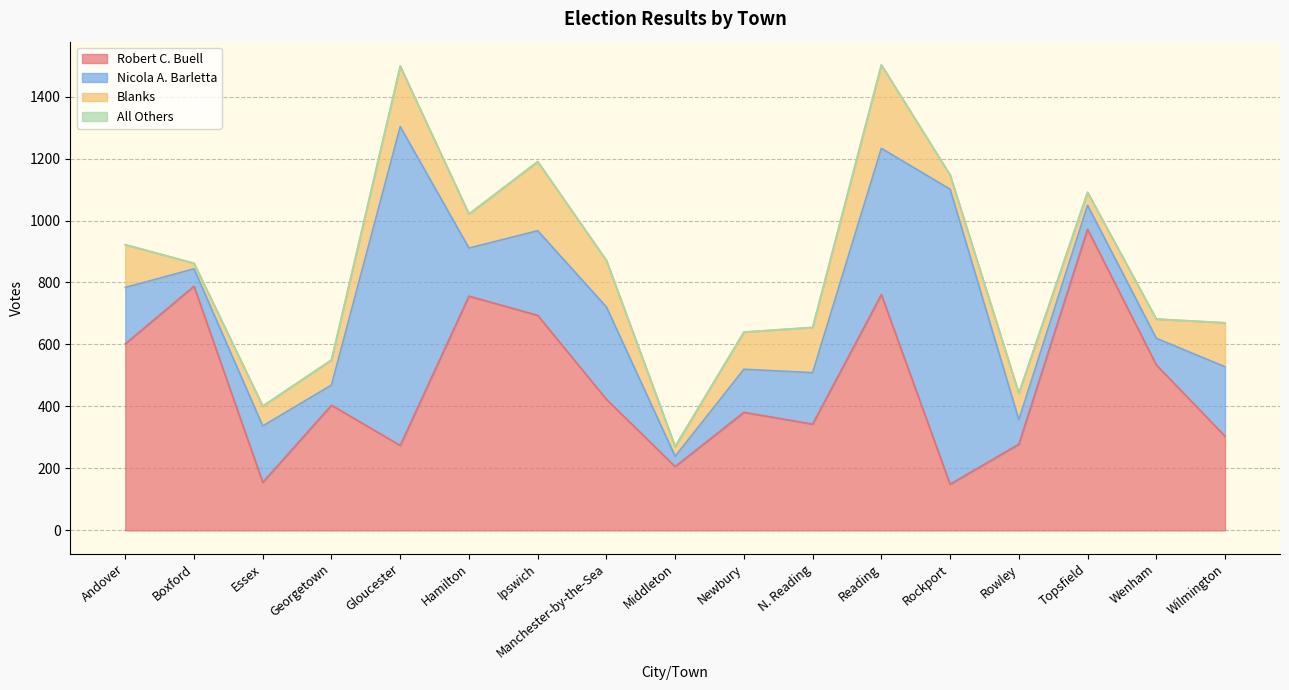

What is the approximate value of All Others at Rowley?

1